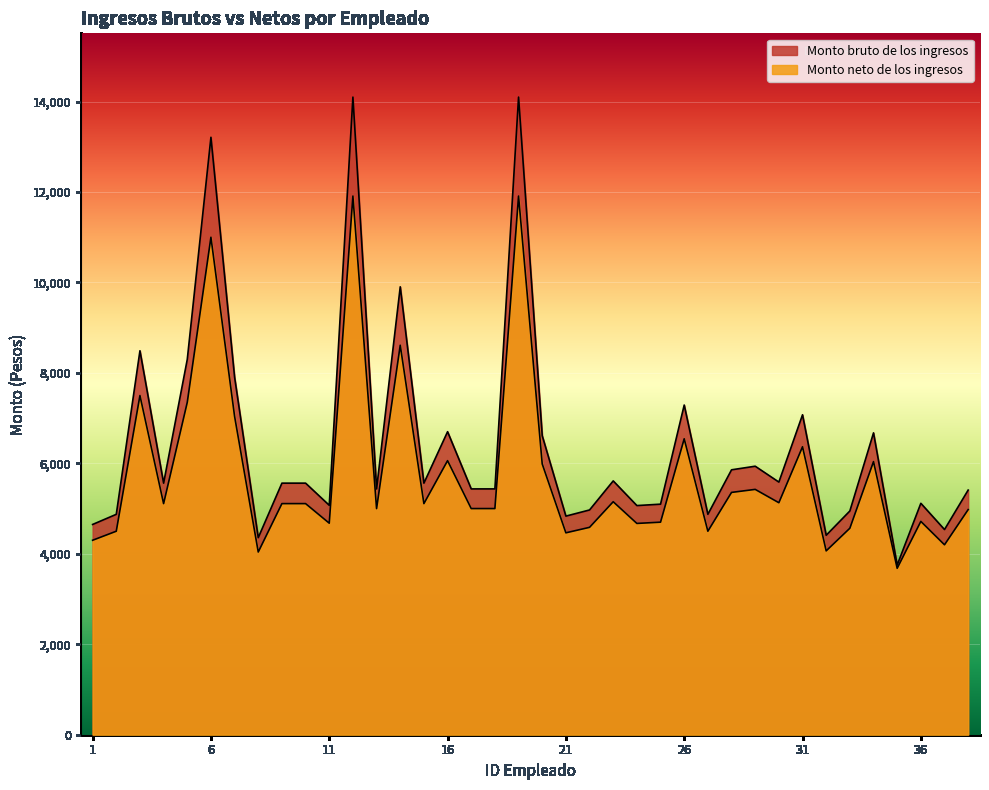

How many interior local peaks does the Monto bruto de los ingresos series have?

12